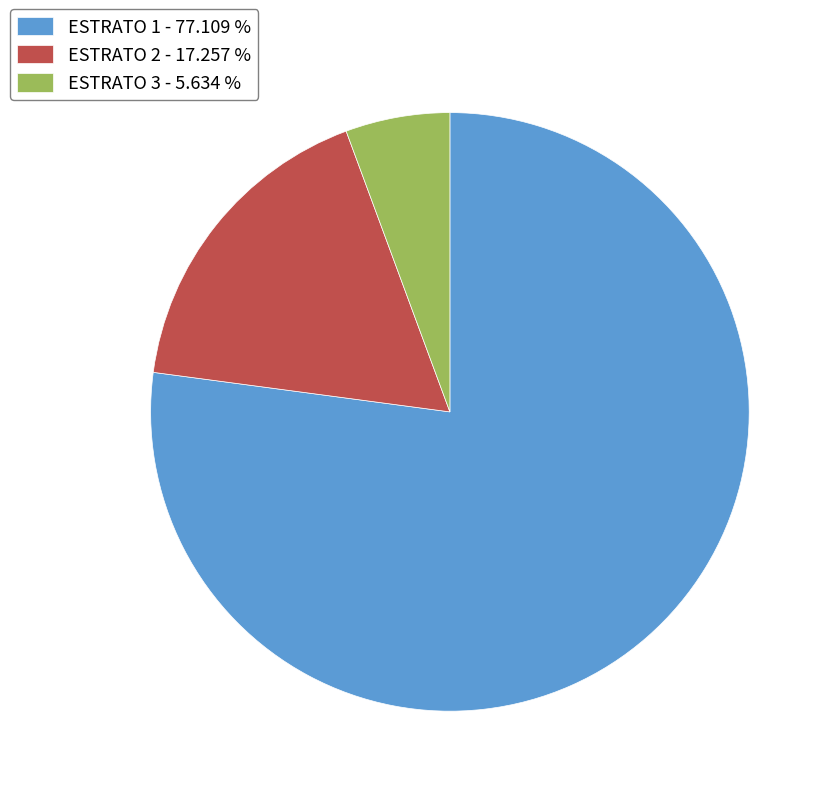

Which category has the biggest portion of the pie?

ESTRATO 1